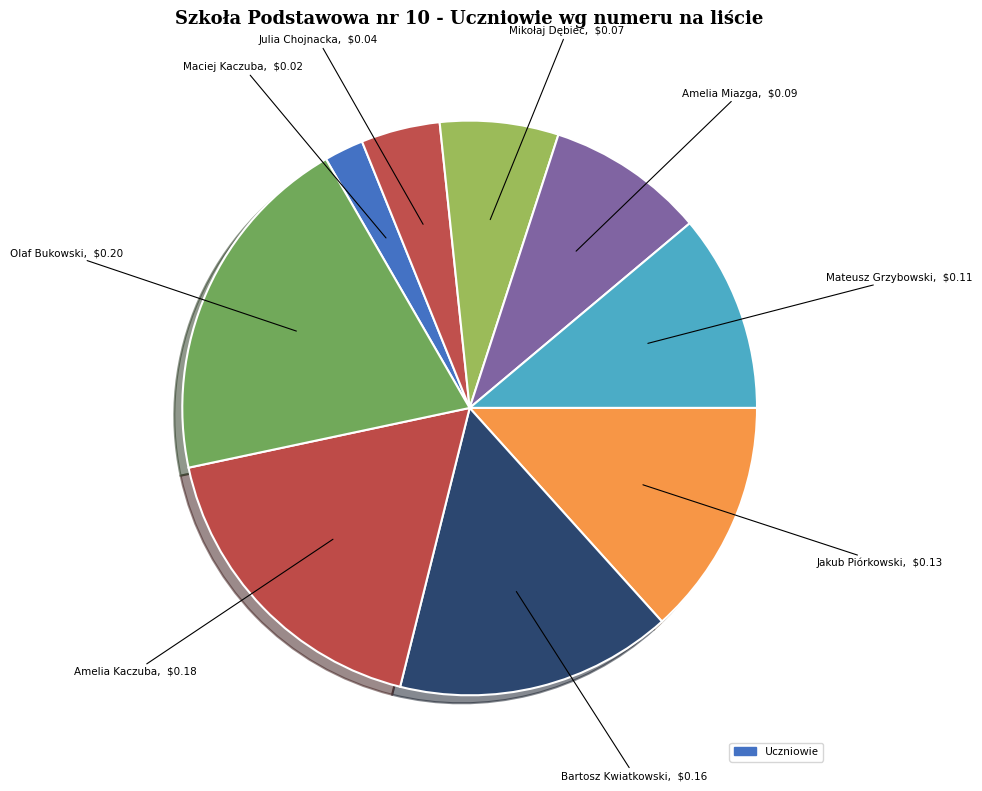

To the nearest percent, what is the average slice percentage?

11%